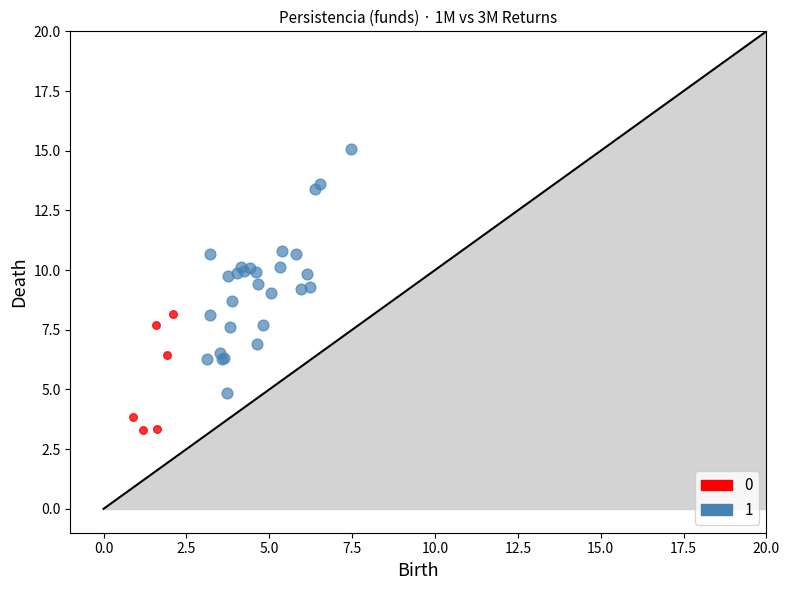

What are all the series names shown in the legend?

0, 1